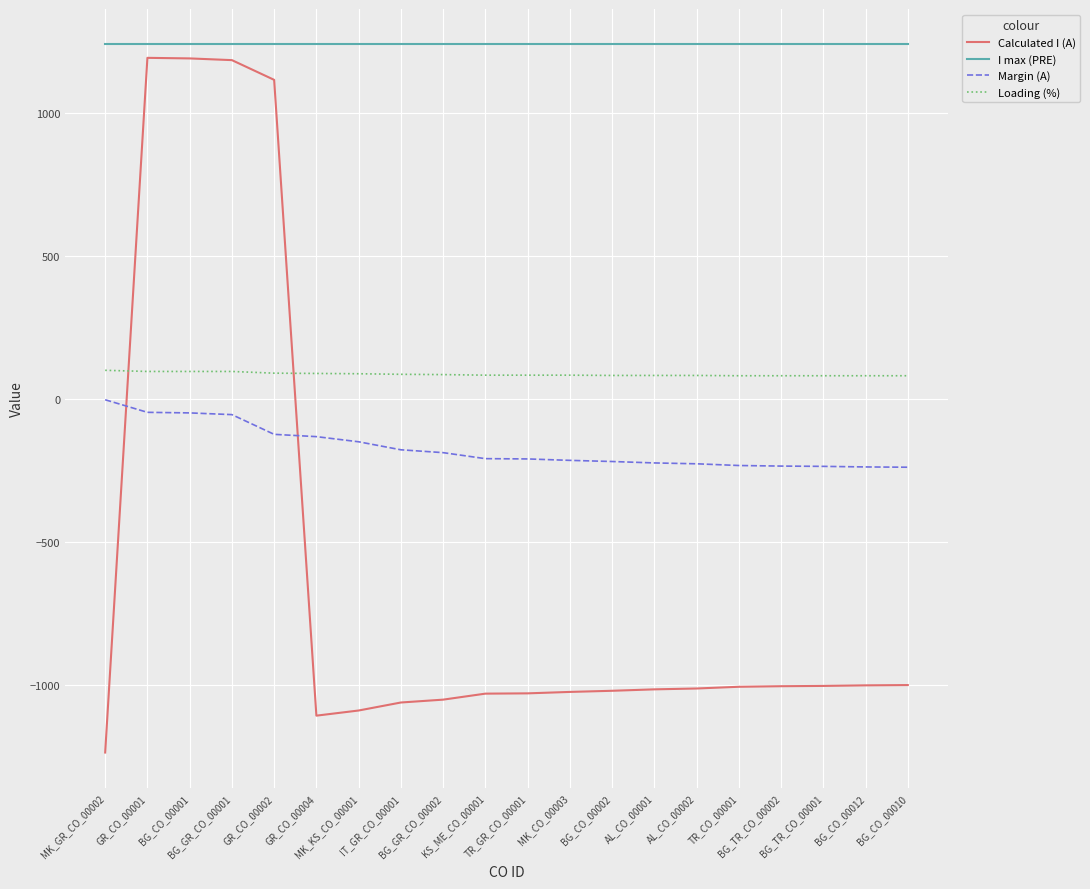

True or false: Calculated I (A) has a value of -454 at TR_CO_00001.

False